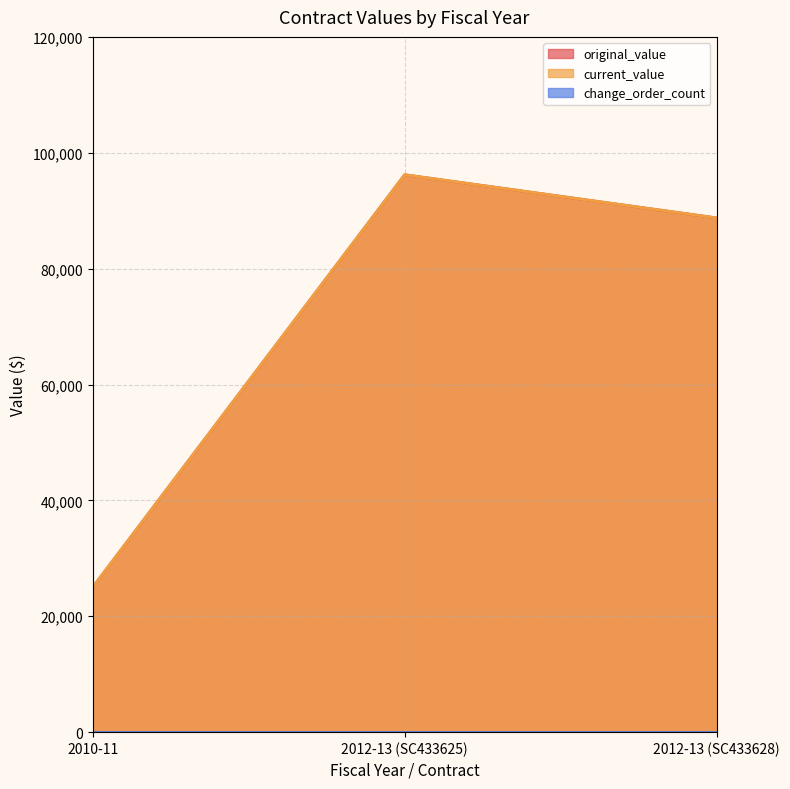

The value of current_value at 2010-11 is 25000. True or false?

True